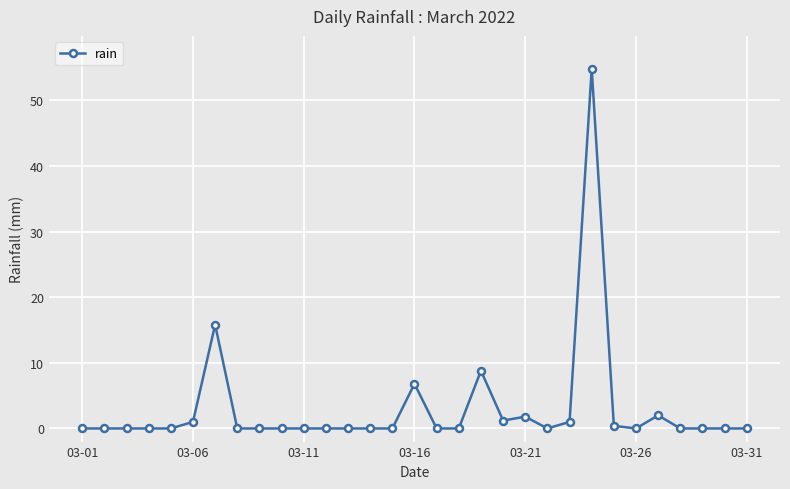

What is the maximum value shown in the chart?

54.8